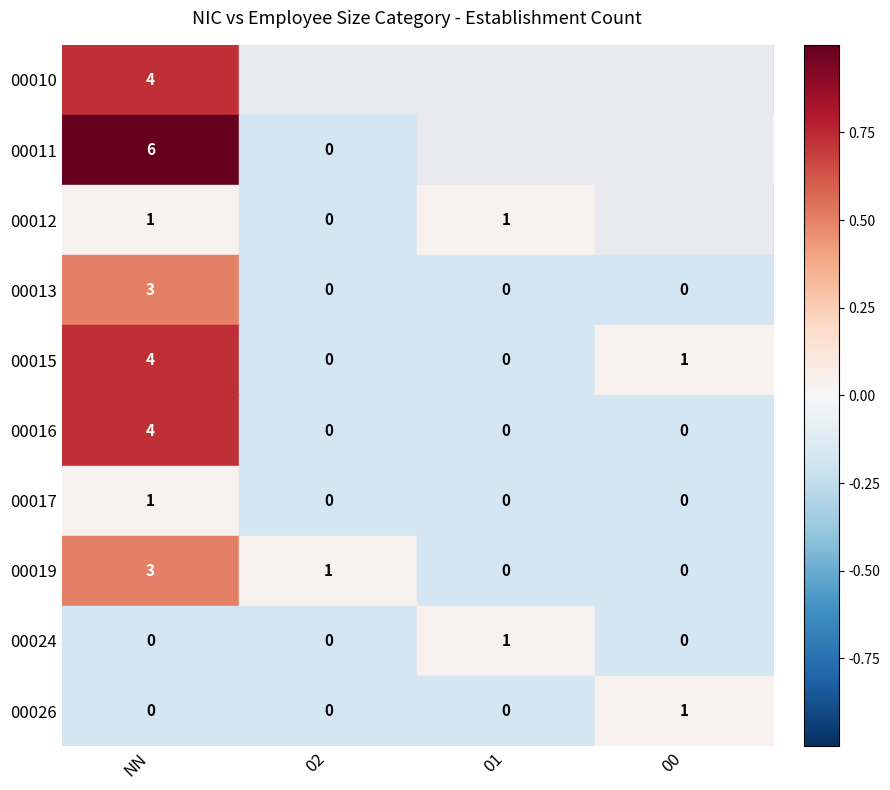

True or false: 00017 has a value of -0.3 at 01.

False